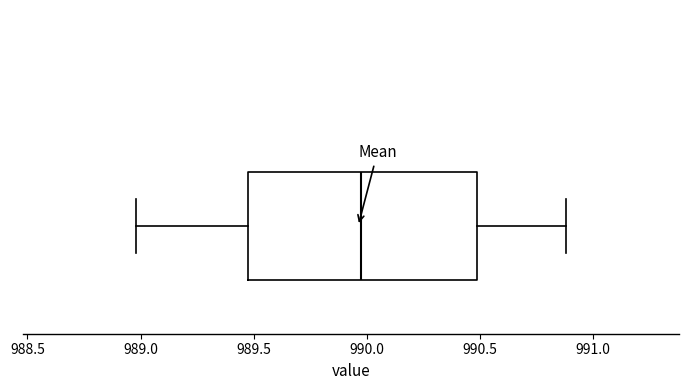

Transcribe this box plot: give where the median line is, the range the box spans, and where the two whiskers end, as read against the x-axis. The values are not printed on the chart, so give them approximately, as read against the axis.

median 990.0, box 989.5 to 990.5, whiskers 989.0 to 990.9